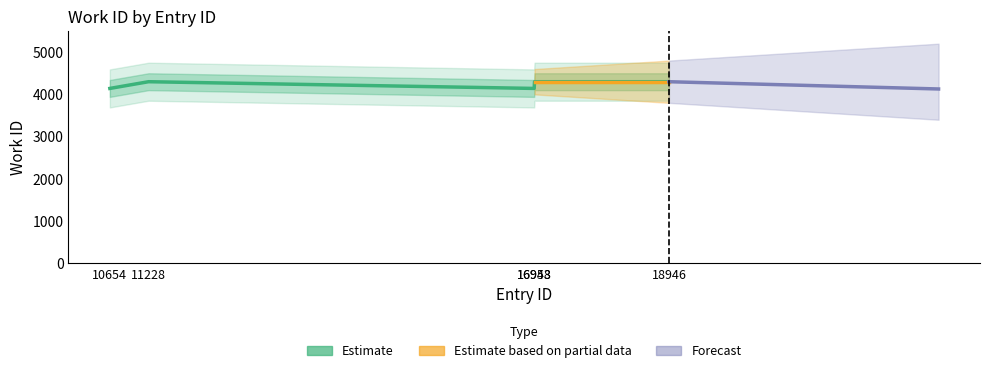

Where is the first local minimum?

16948